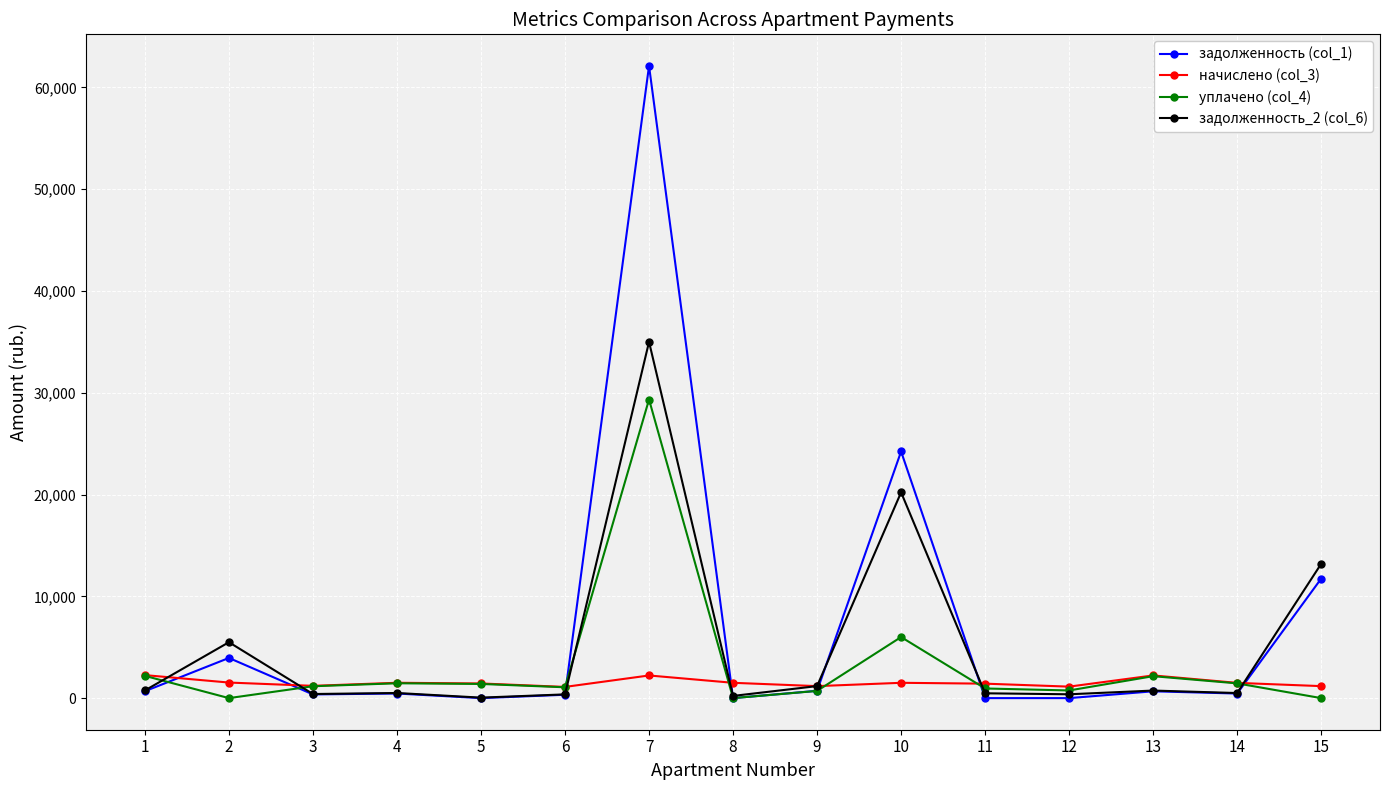

Between 4 and 10, which series saw the biggest shift?

задолженность (col_1)